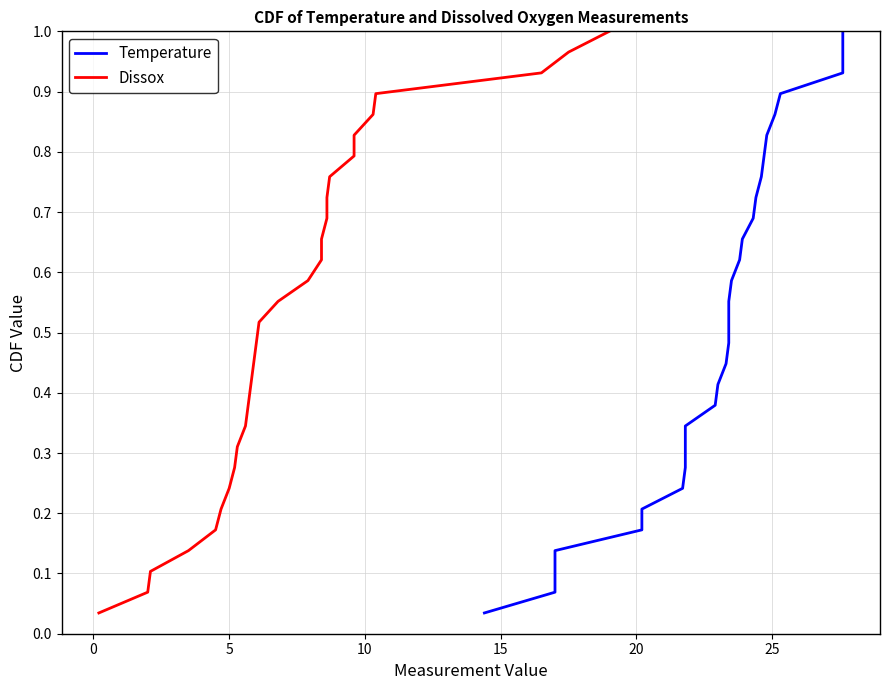

What are all the series names shown in the legend?

Temperature, Dissox